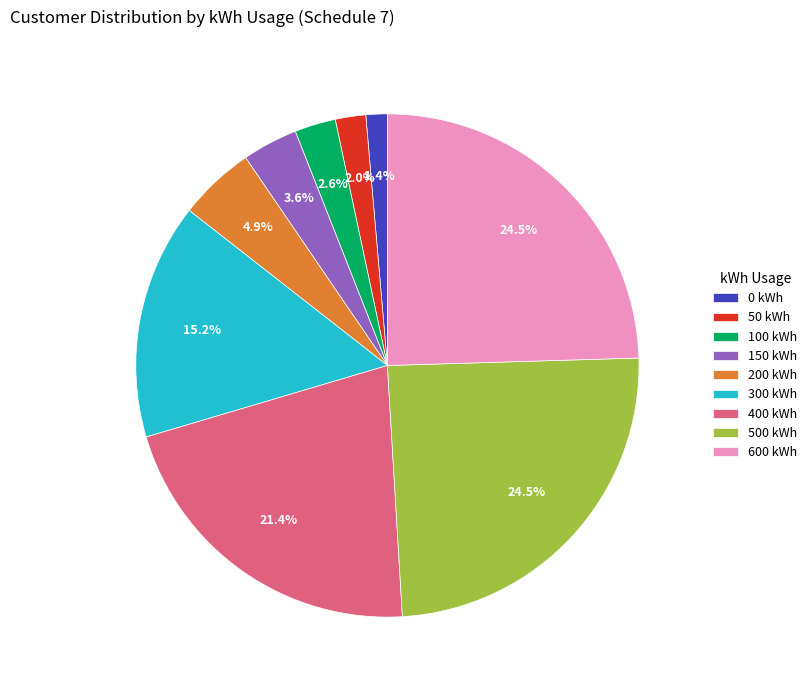

Is 600 kWh the majority of the pie?

No